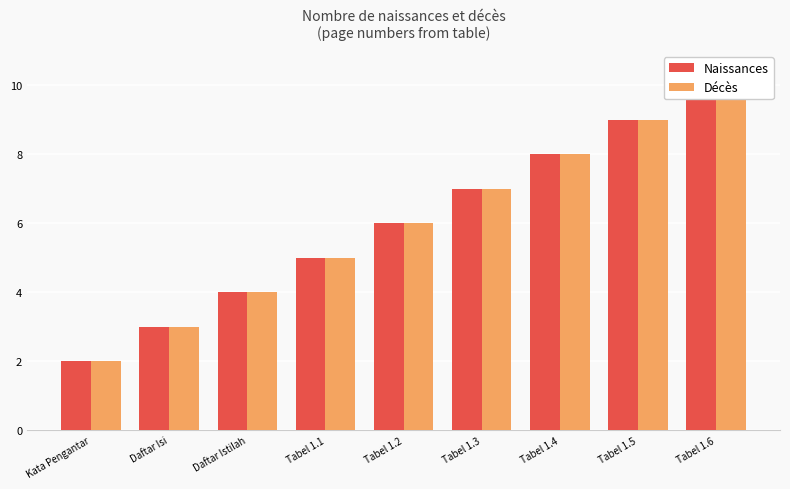

What is the sum of all Naissances values?

54